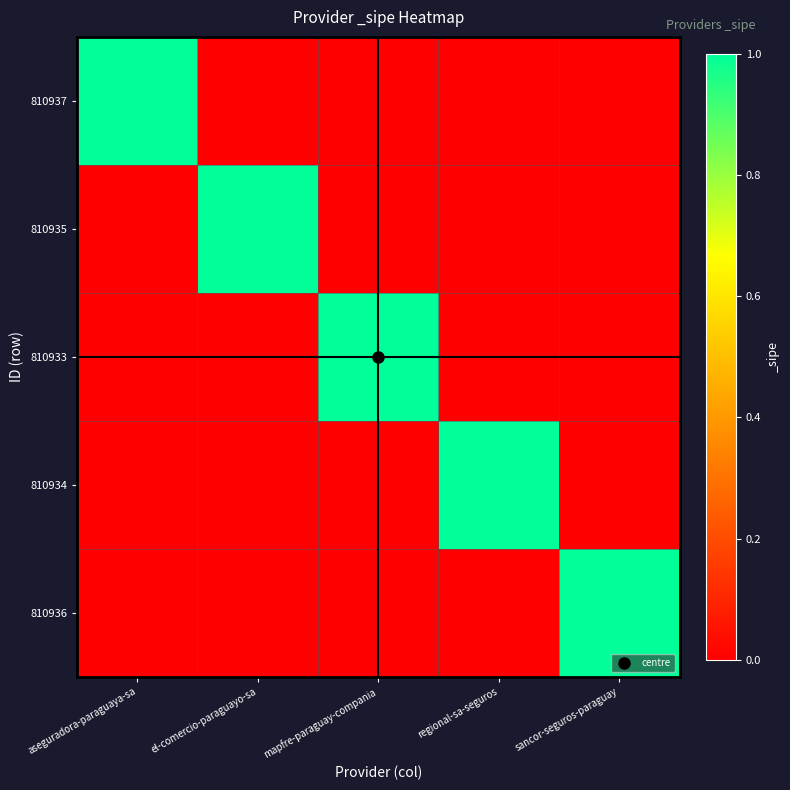

Between regional-sa-seguros and aseguradora-paraguaya-sa, which is larger?

aseguradora-paraguaya-sa